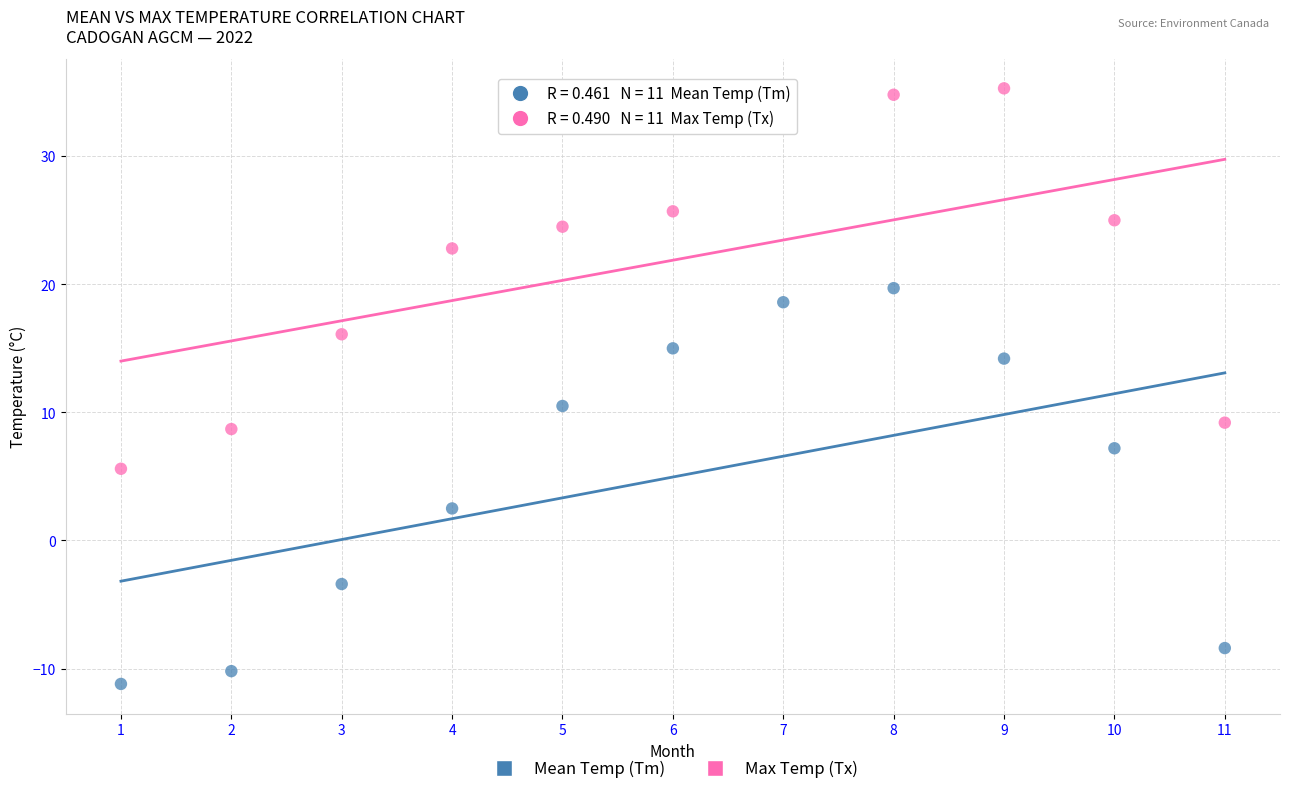

Which series has the largest Y range (max minus min)?

Mean Temp (Tm)